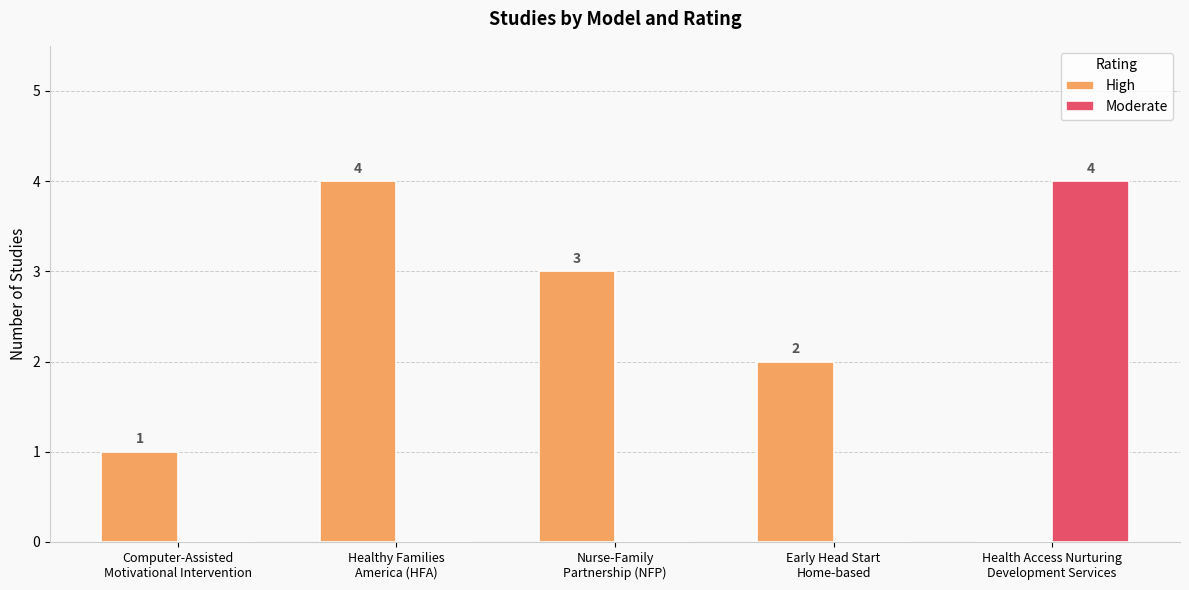

Which series has the largest total across all categories?

High